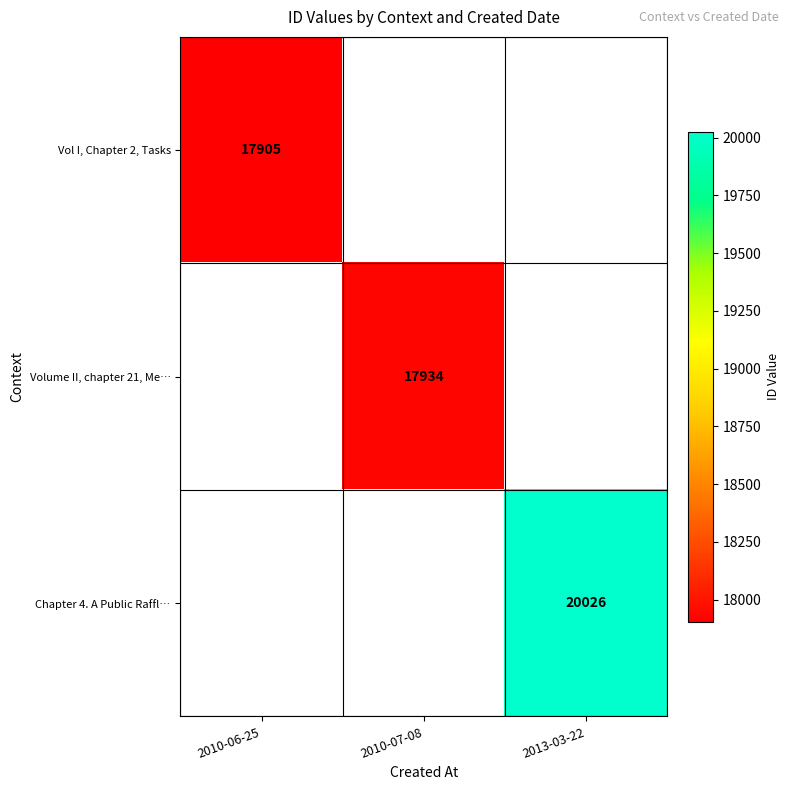

True or false: Chapter 4. A Public Raffl… has a value of 20026 at 2013-03-22.

True